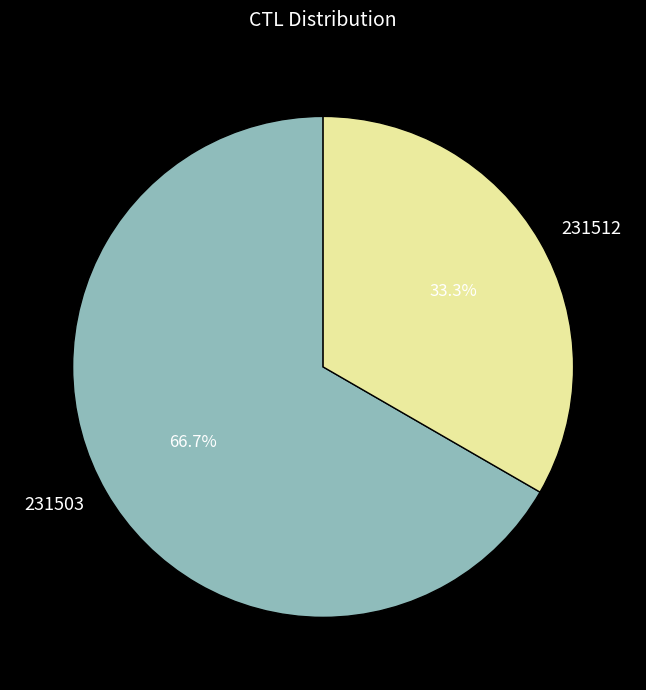

Which has a higher value, 231503 or 231512?

231503